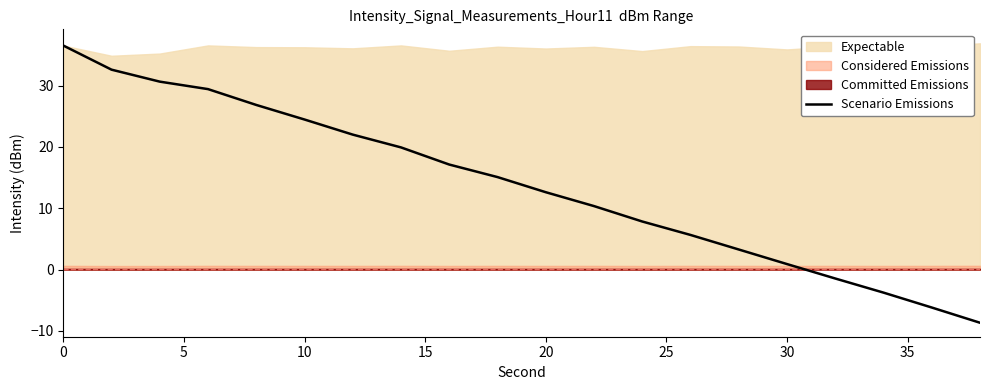

What is the change in value from 9 to 16?

-16.5